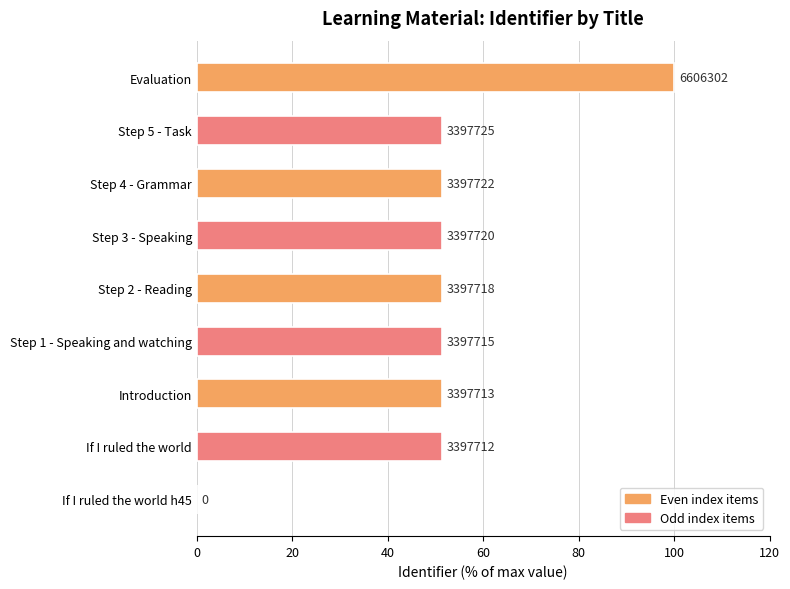

What is the difference between the second highest and minimum values?

51.4